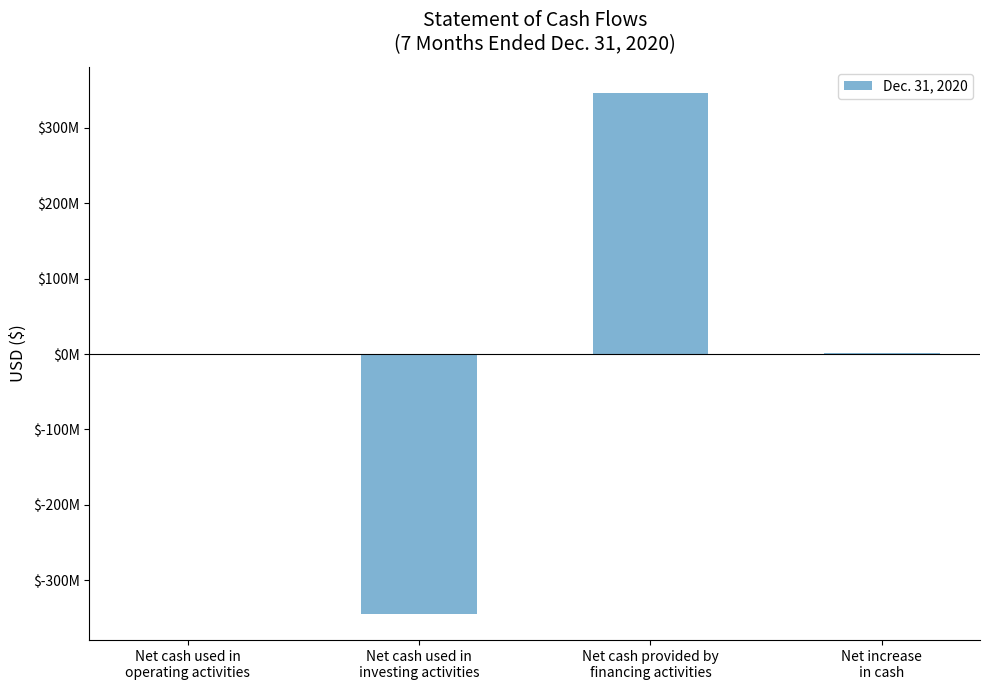

What is the maximum value shown in the chart?

346501860